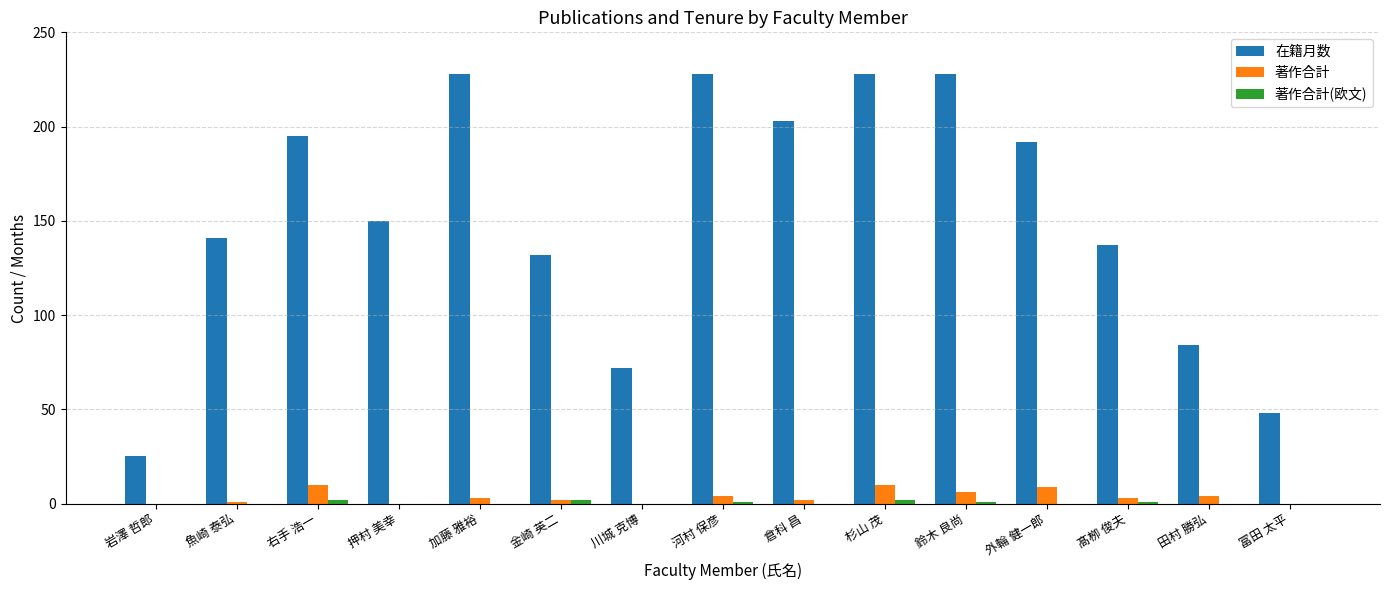

The value of 在籍月数 at 田村 勝弘 is 37. True or false?

False